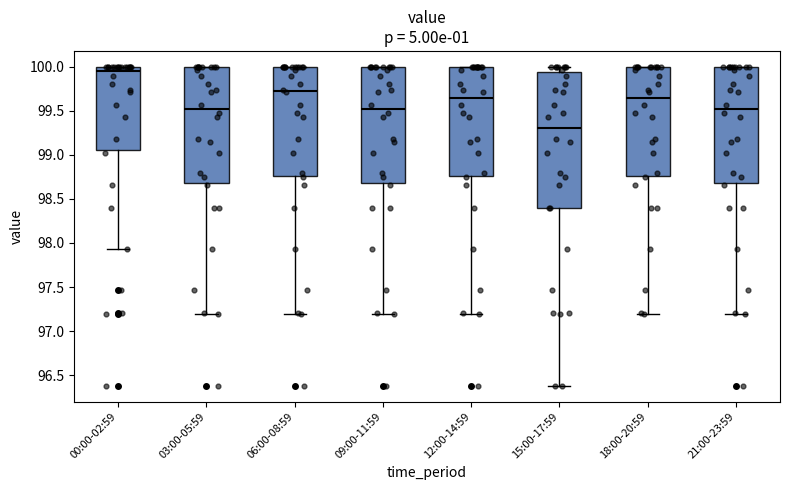

Reading left to right, read every box against the y-axis: the position of its median line, the range the box covers, and the ends of its whiskers. The values are not printed on the chart, so give them approximately, as read against the axis.

00:00-02:59: median 99.95, box 99.05 to 100.00, whiskers 97.95 to 100.00
03:00-05:59: median 99.55, box 98.70 to 100.00, whiskers 97.20 to 100.00
06:00-08:59: median 99.75, box 98.75 to 100.00, whiskers 97.20 to 100.00
09:00-11:59: median 99.55, box 98.70 to 100.00, whiskers 97.20 to 100.00
12:00-14:59: median 99.65, box 98.75 to 100.00, whiskers 97.20 to 100.00
15:00-17:59: median 99.30, box 98.40 to 99.95, whiskers 96.40 to 100.00
18:00-20:59: median 99.65, box 98.75 to 100.00, whiskers 97.20 to 100.00
21:00-23:59: median 99.55, box 98.70 to 100.00, whiskers 97.20 to 100.00